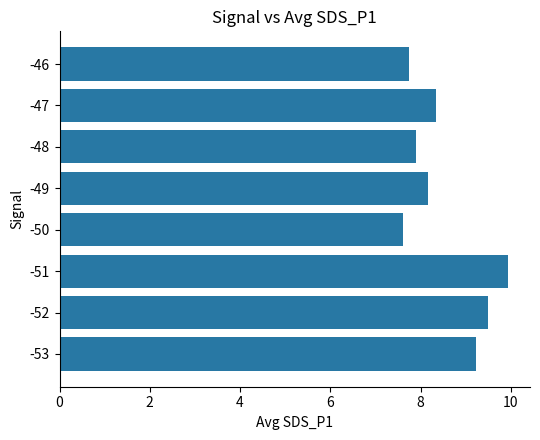

At which category does the chart reach its peak across all series?

-51